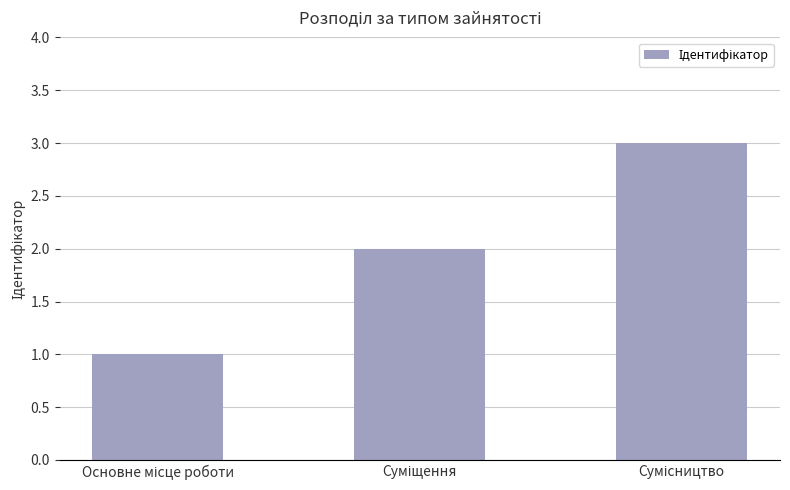

How many values are between 1 and 3?

3